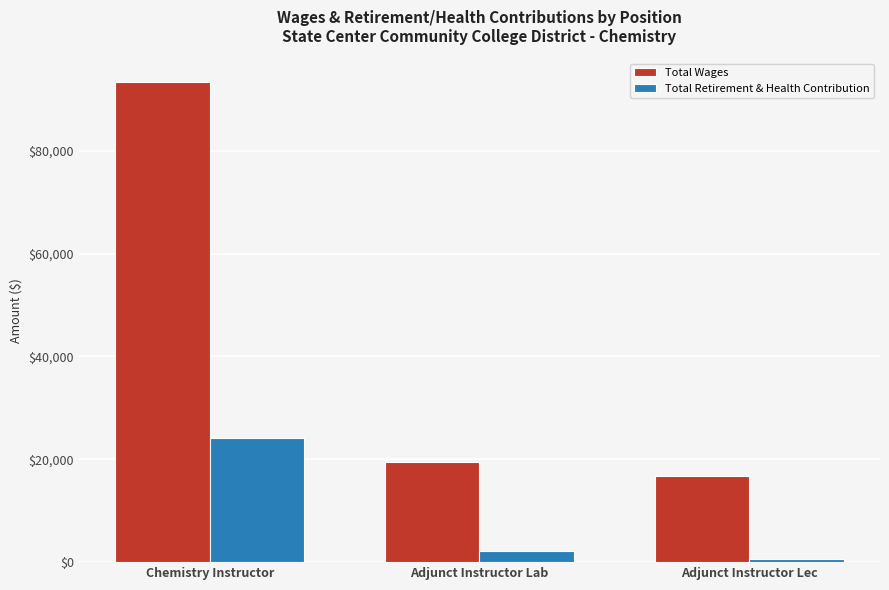

Which series has the largest range (max minus min)?

Total Wages